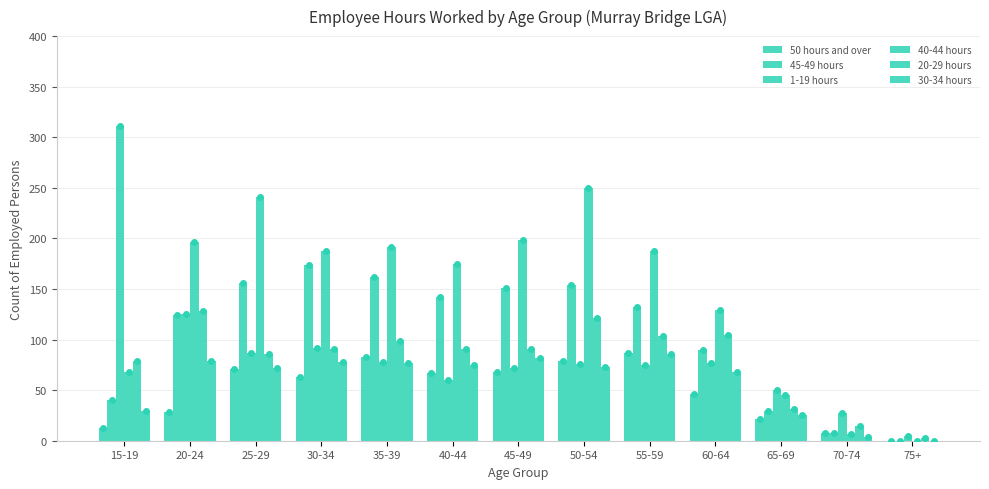

How many positive values does the 50 hours and over series have?

12